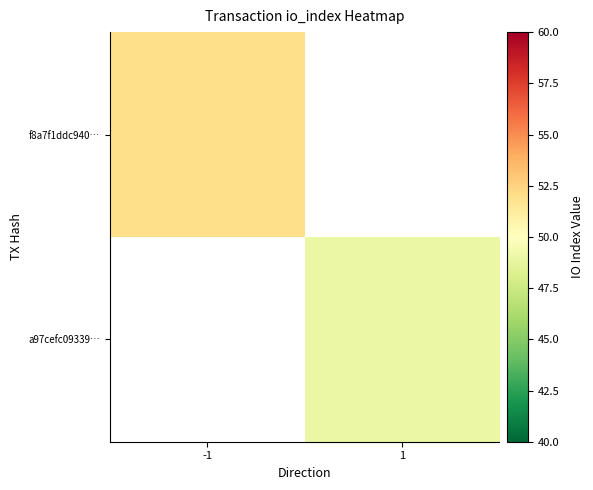

List the labels in order of f8a7f1ddc940… value, largest first.

-1, 1